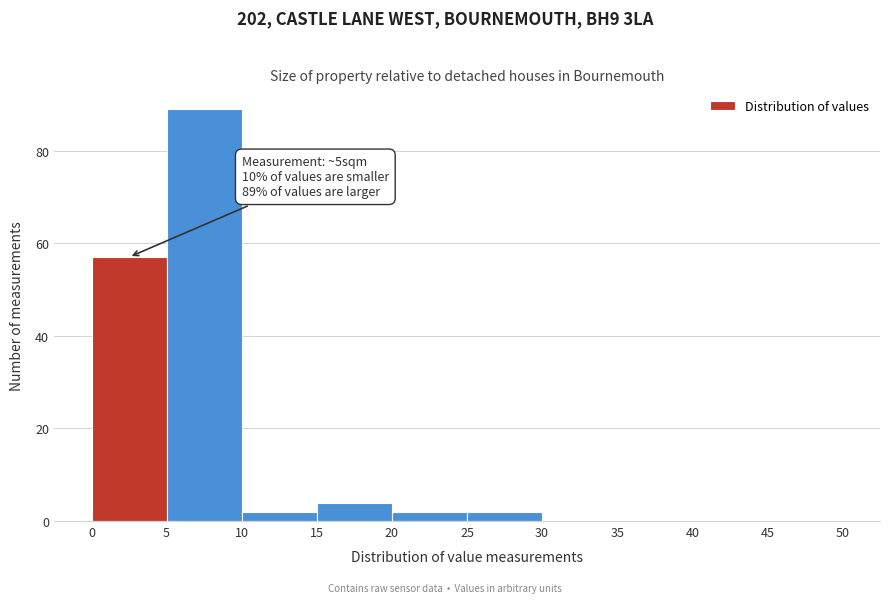

Over which range of the x-axis is the bar tallest?

5 to 10